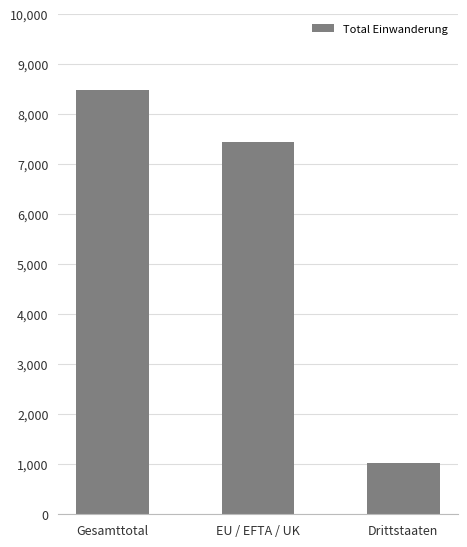

What is the change in value from Gesamttotal to Drittstaaten?

-7446